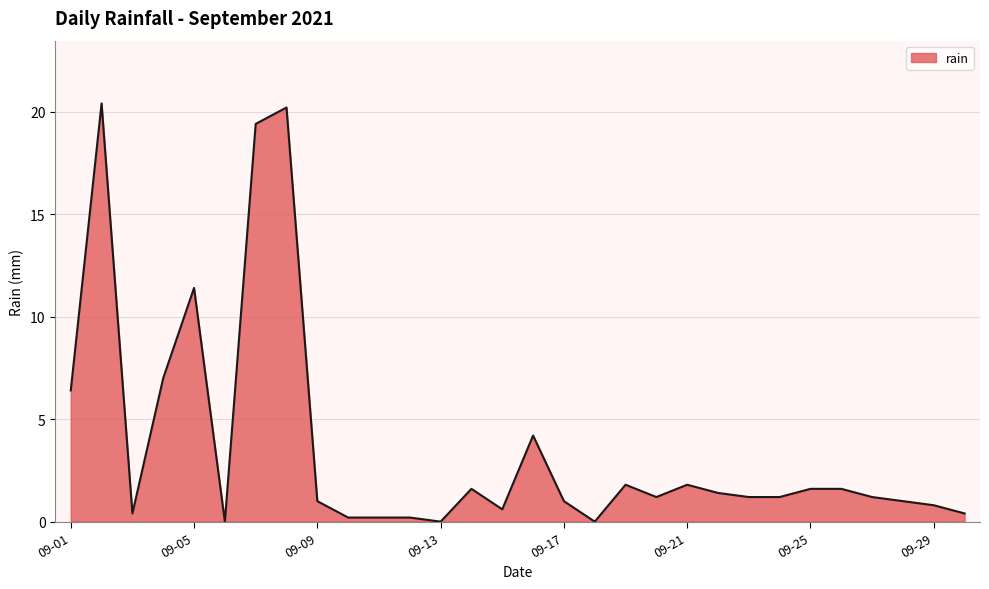

What is the difference between the maximum and minimum values?

20.4